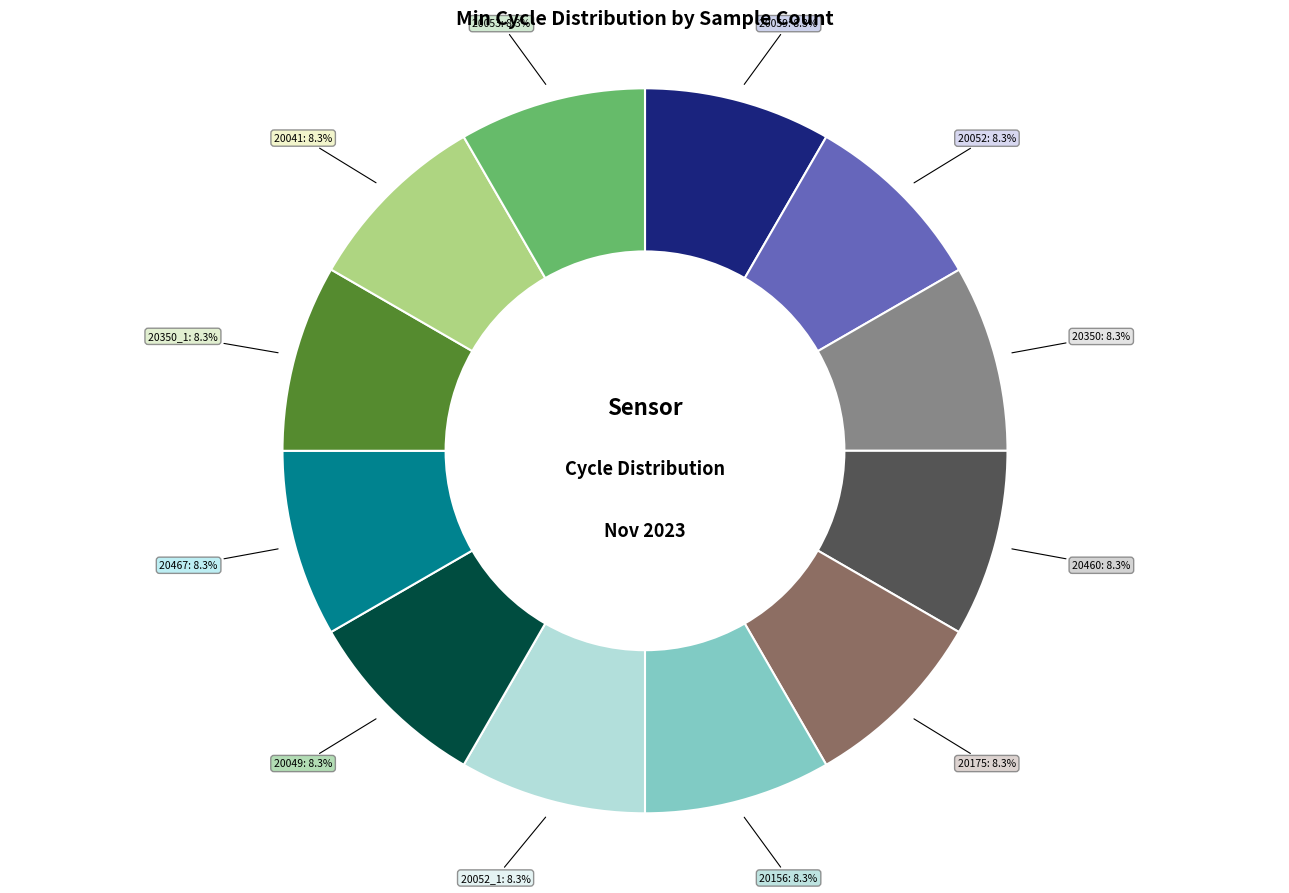

Does any single category account for the majority?

No